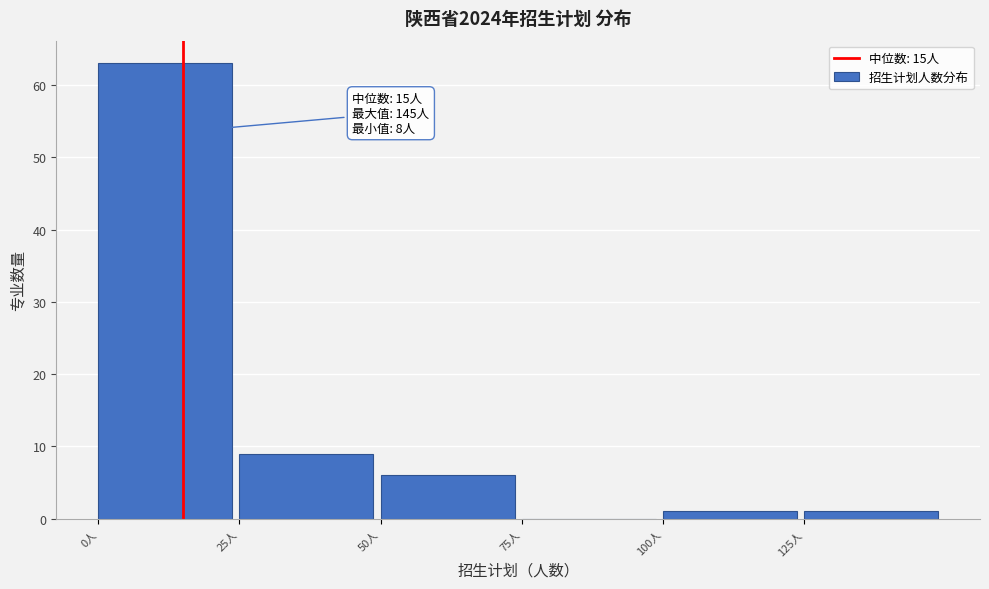

Which range on the x-axis has the tallest bar?

0 to 25